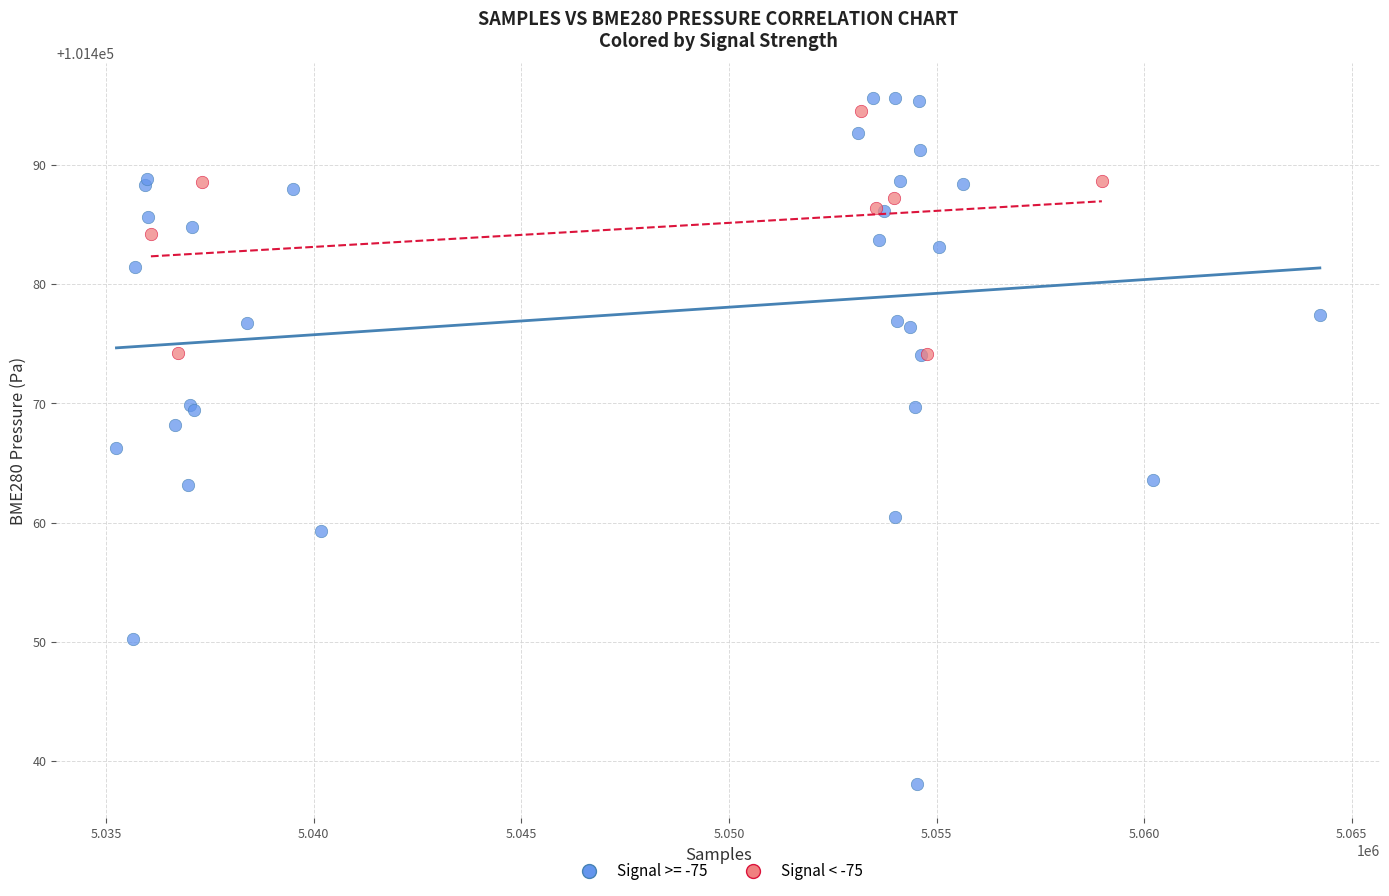

Which series has the widest spread of Y values?

Signal >= -75